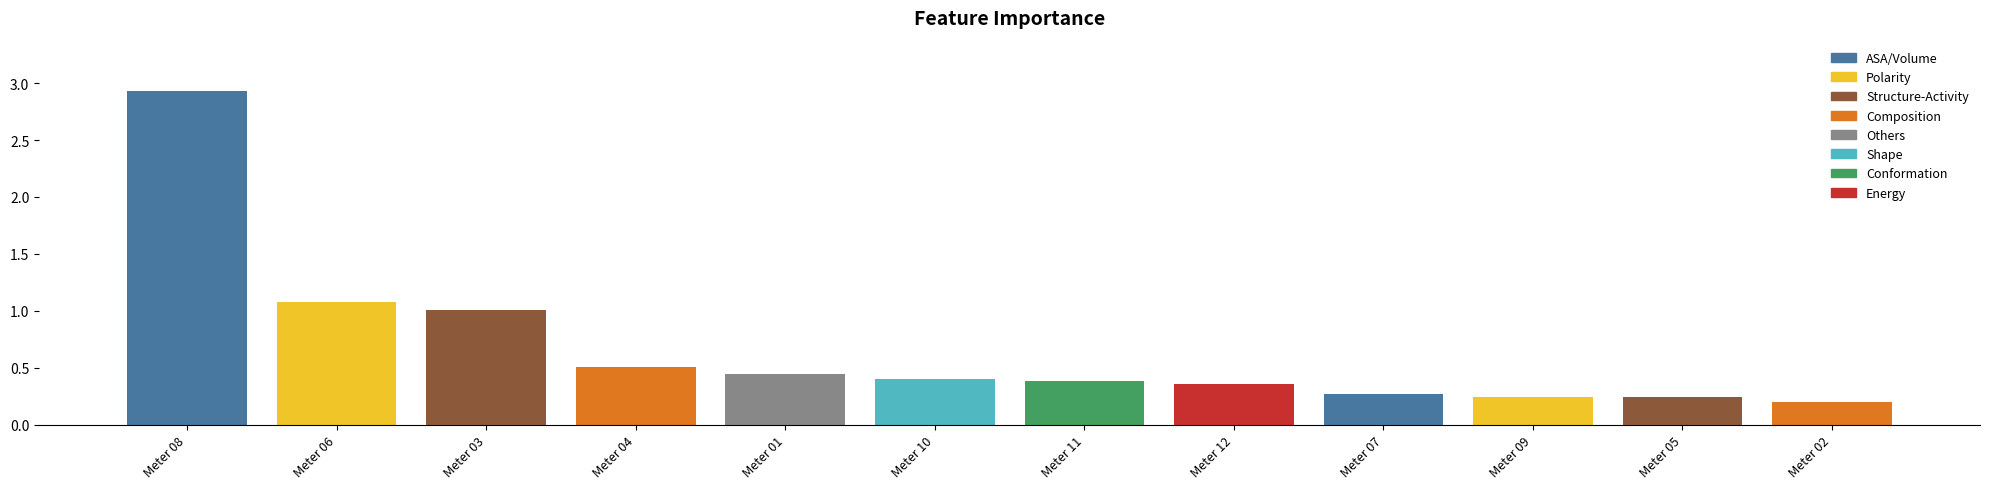

Read the value at Meter 04.

0.5